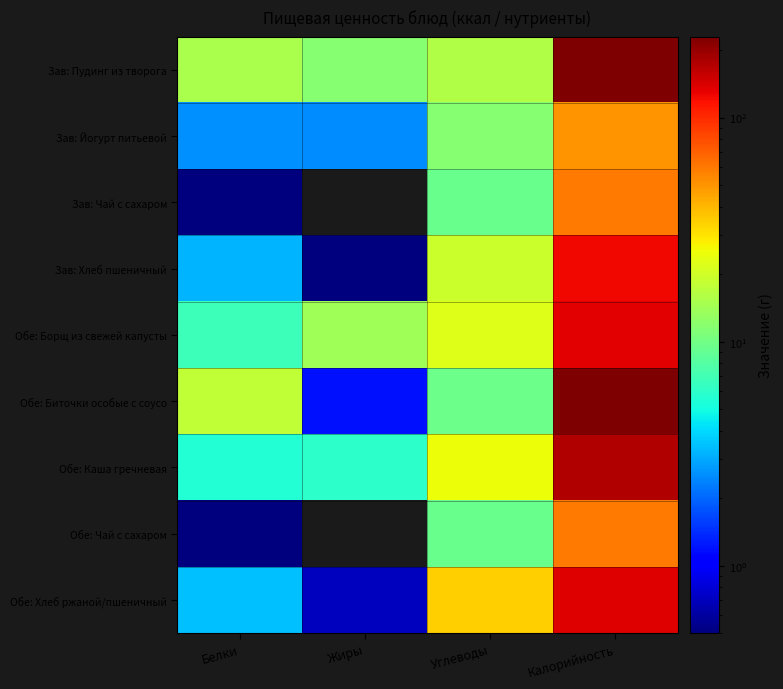

Which series changed the most between Белки and Жиры?

Обе: Биточки особые с соусо